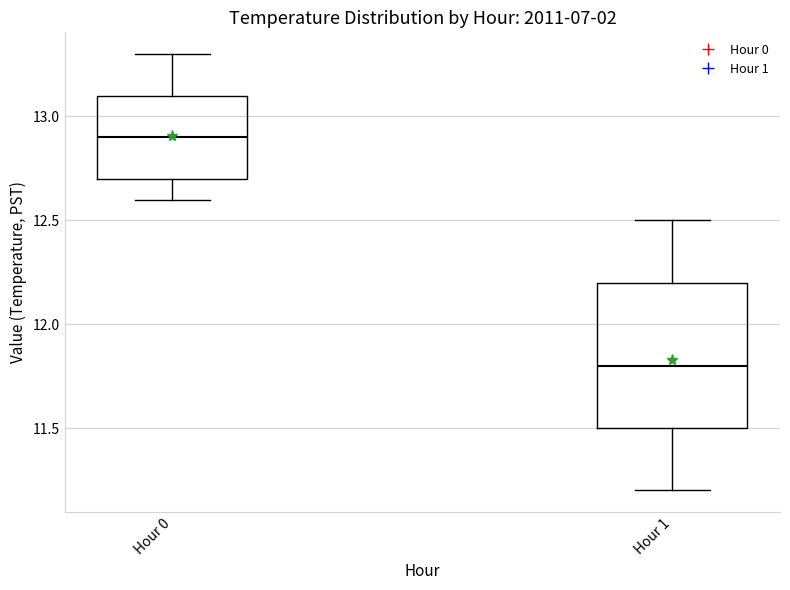

Which box is the tallest, from its lower edge to its upper edge?

Hour 1